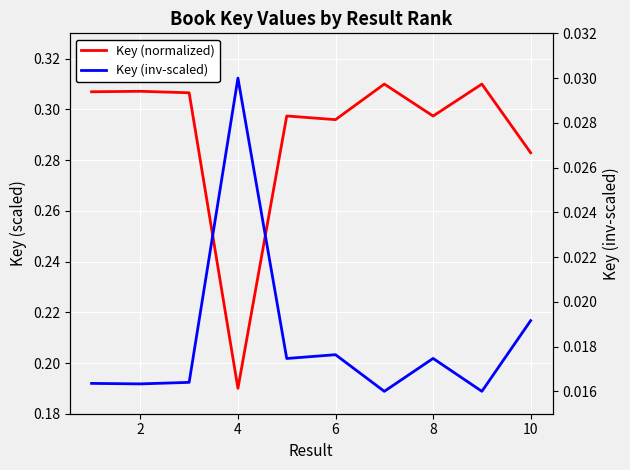

What is the difference between the maximum and minimum values in the Key (normalized) series?

0.1